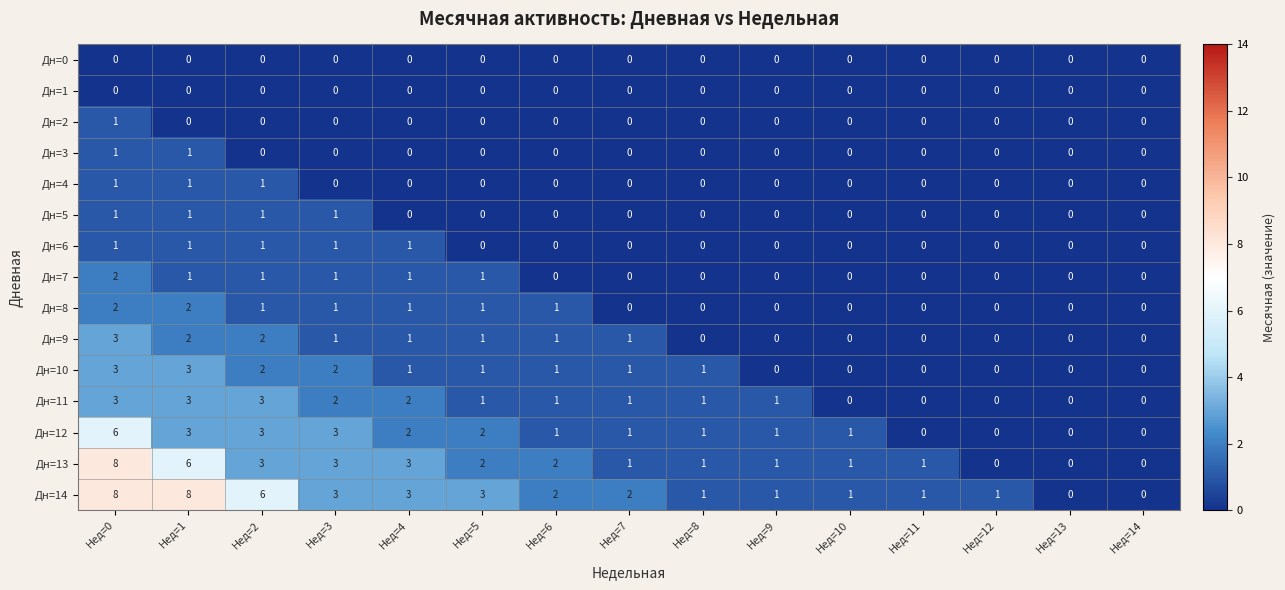

Which series has the largest total across all categories?

Дн=14